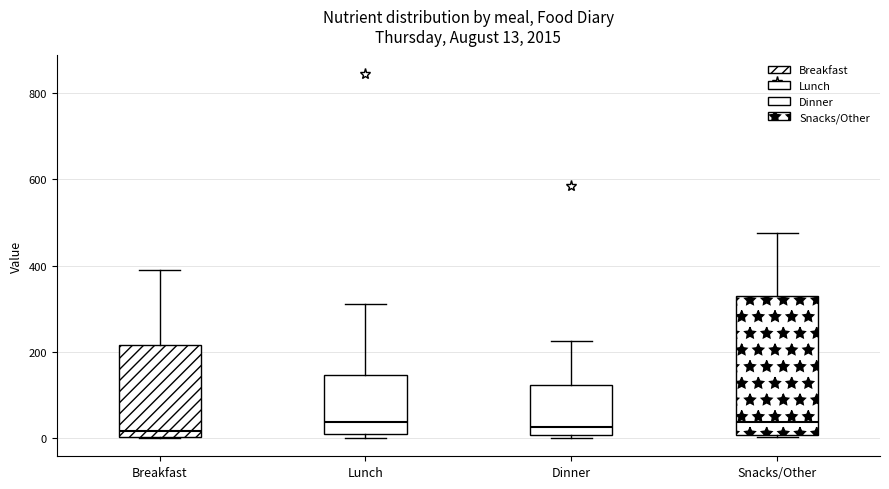

Which box is the tallest, from its lower edge to its upper edge?

Snacks/Other